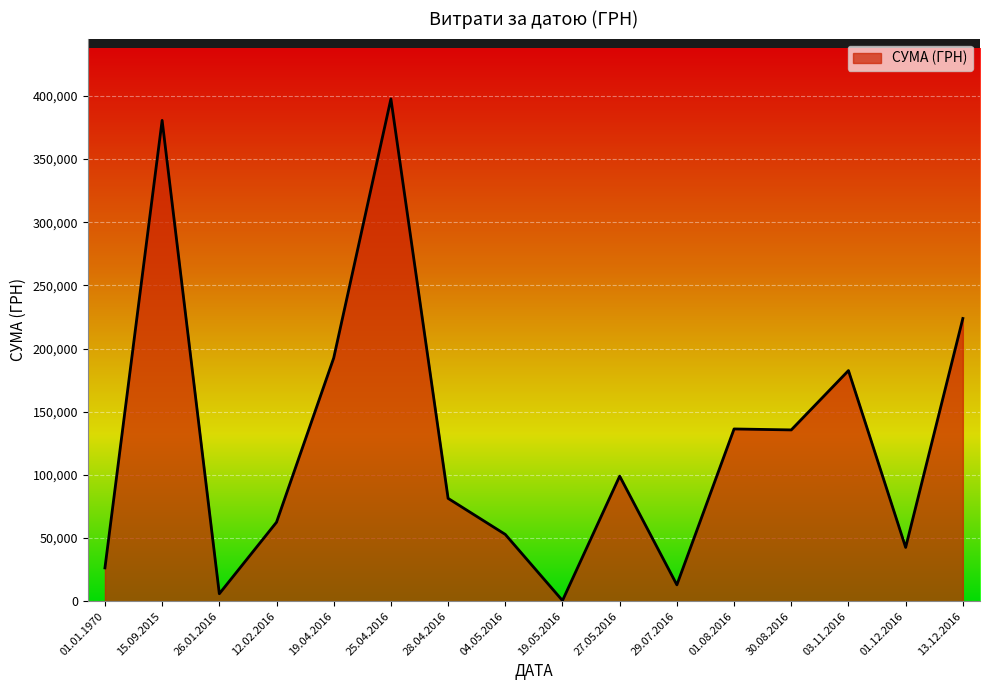

Where is the first local maximum?

15.09.2015